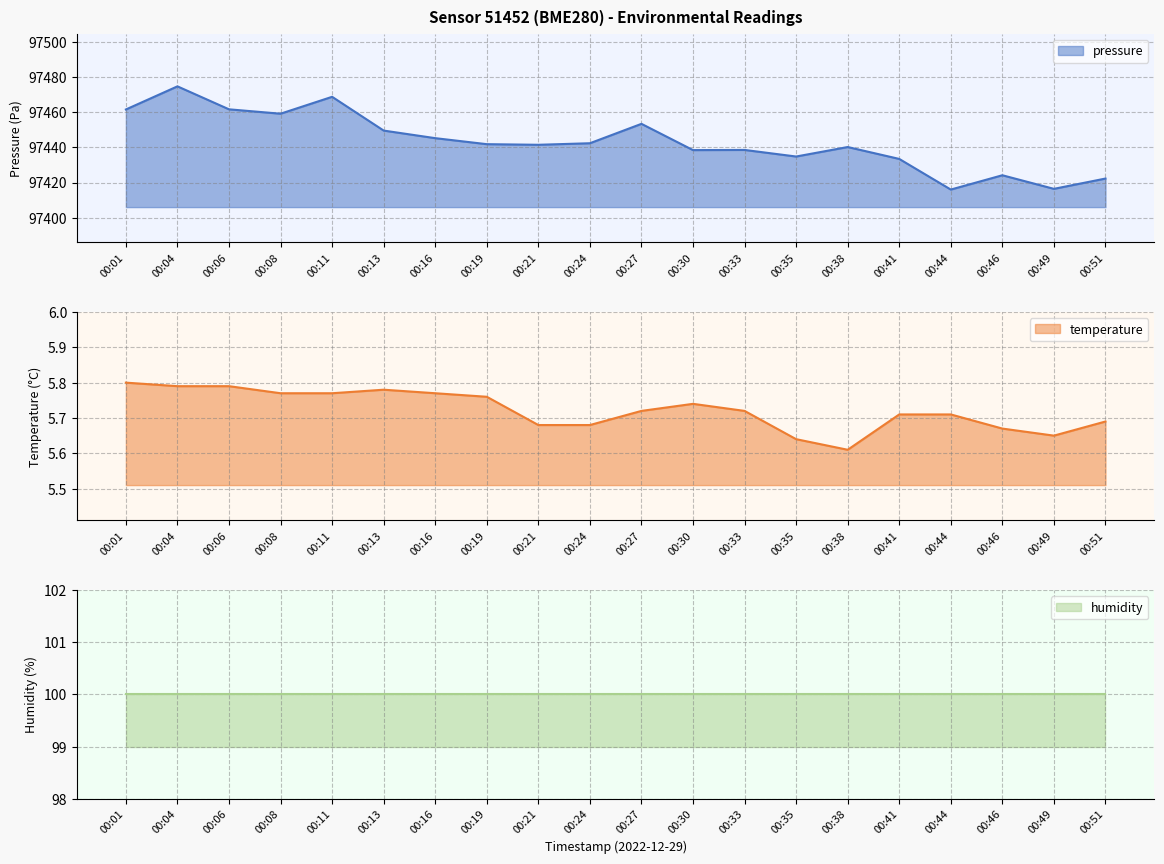

True or false: temperature and pressure intersect in this chart.

False